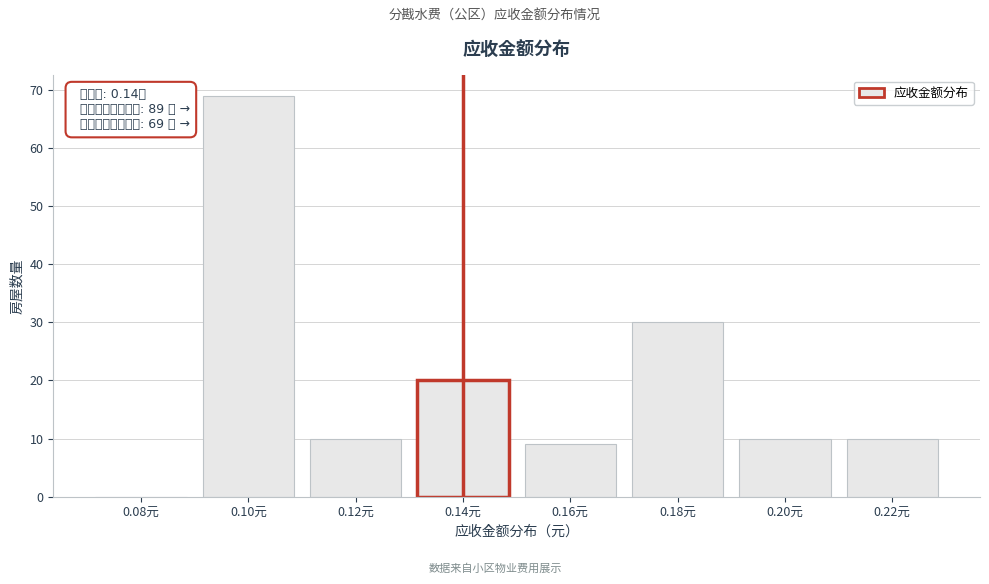

Reading right to left, extract all data points from this chart.

0.22元=10	0.20元=10	0.18元=30	0.16元=9	0.14元=20	0.12元=10	0.10元=69	0.08元=0